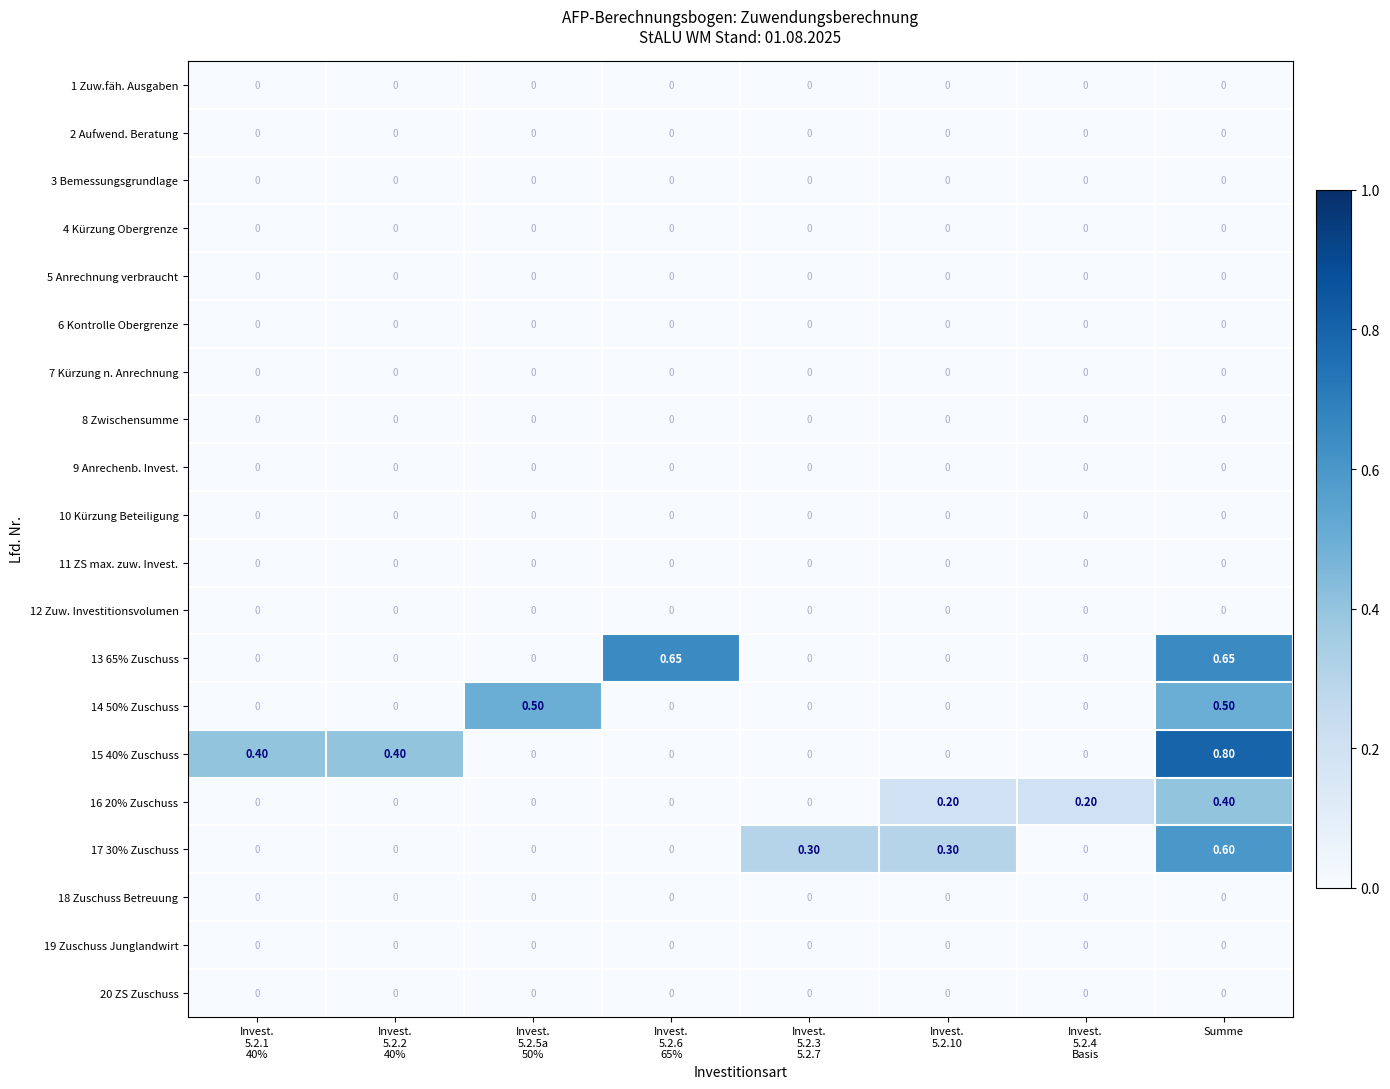

Which category has the highest value across all series?

Summe